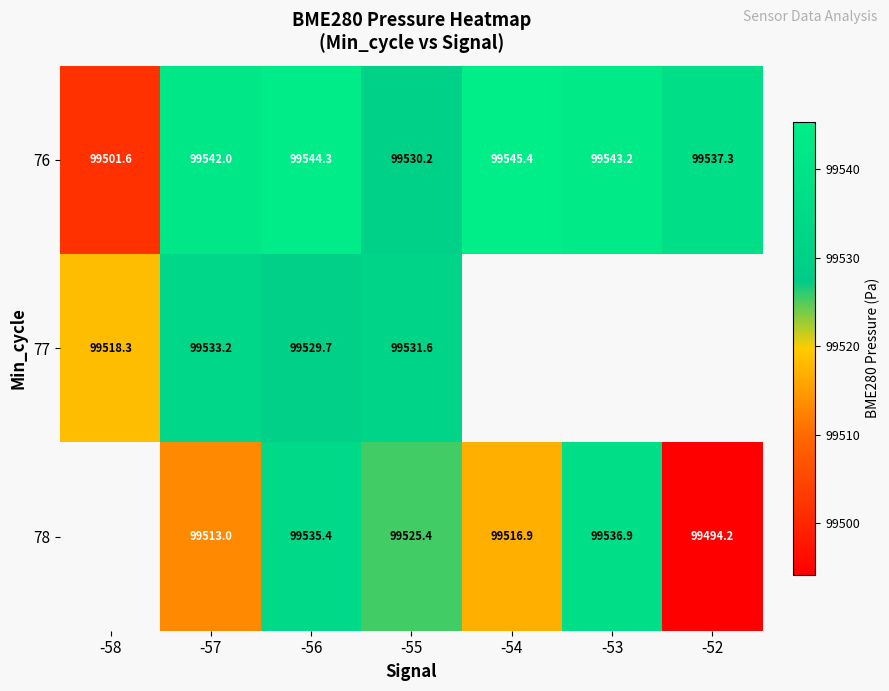

What is the total value across all series at -55?

298587.2